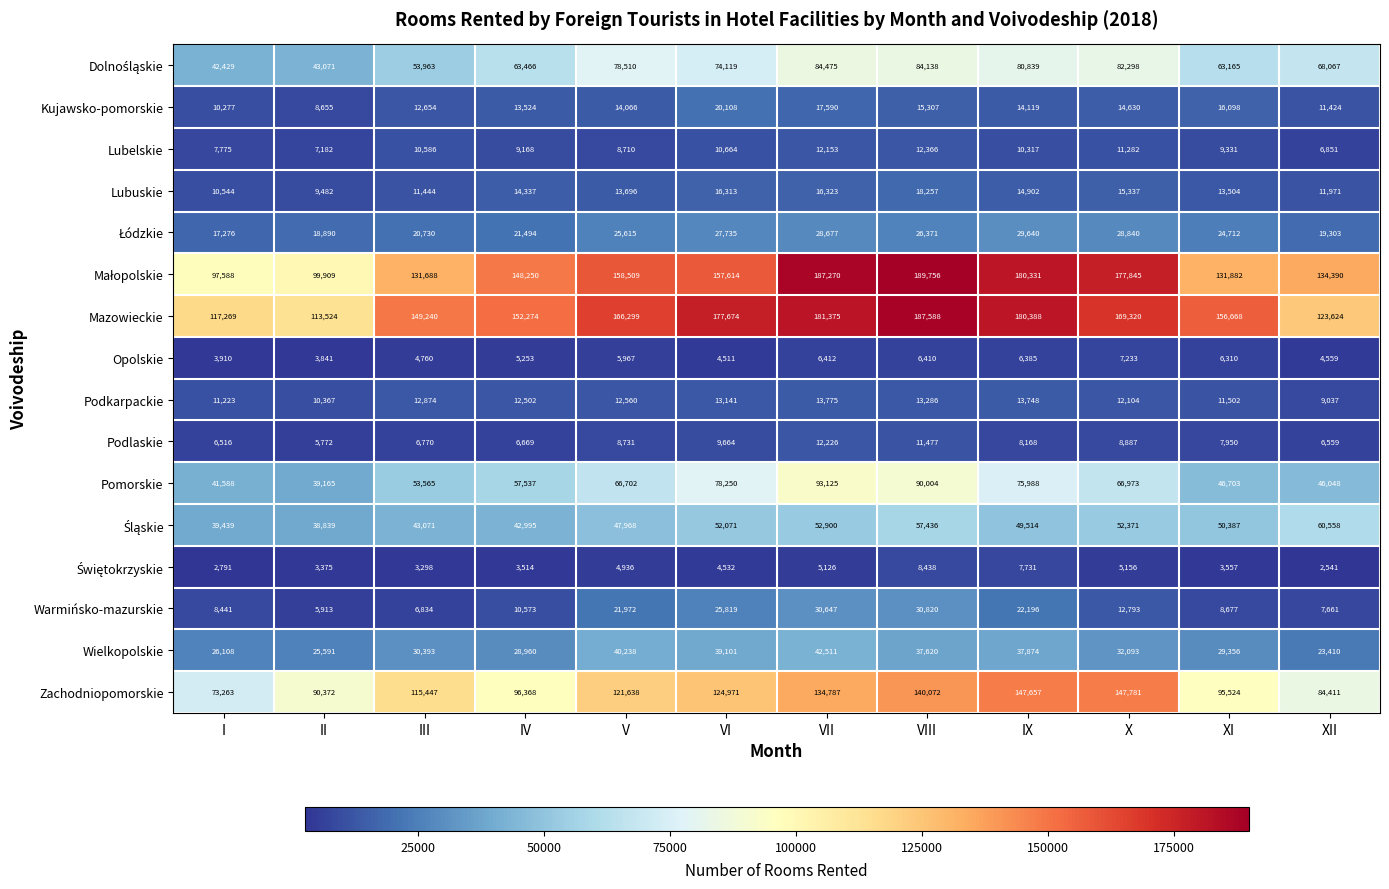

At which label is Kujawsko-pomorskie closest to 14381?

X